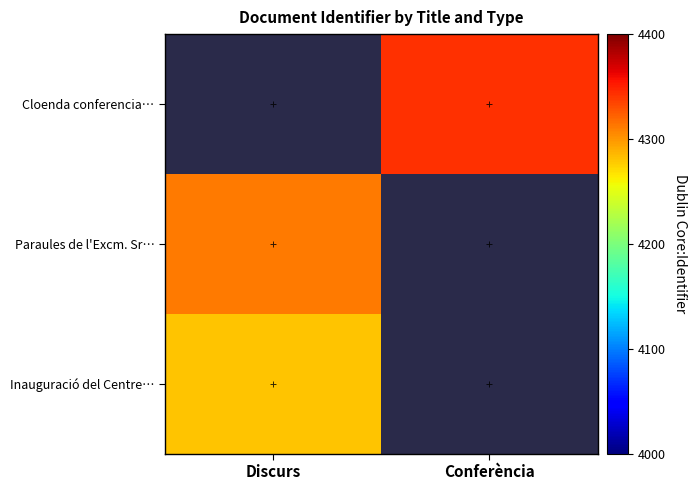

Count the number of data series in this chart.

3